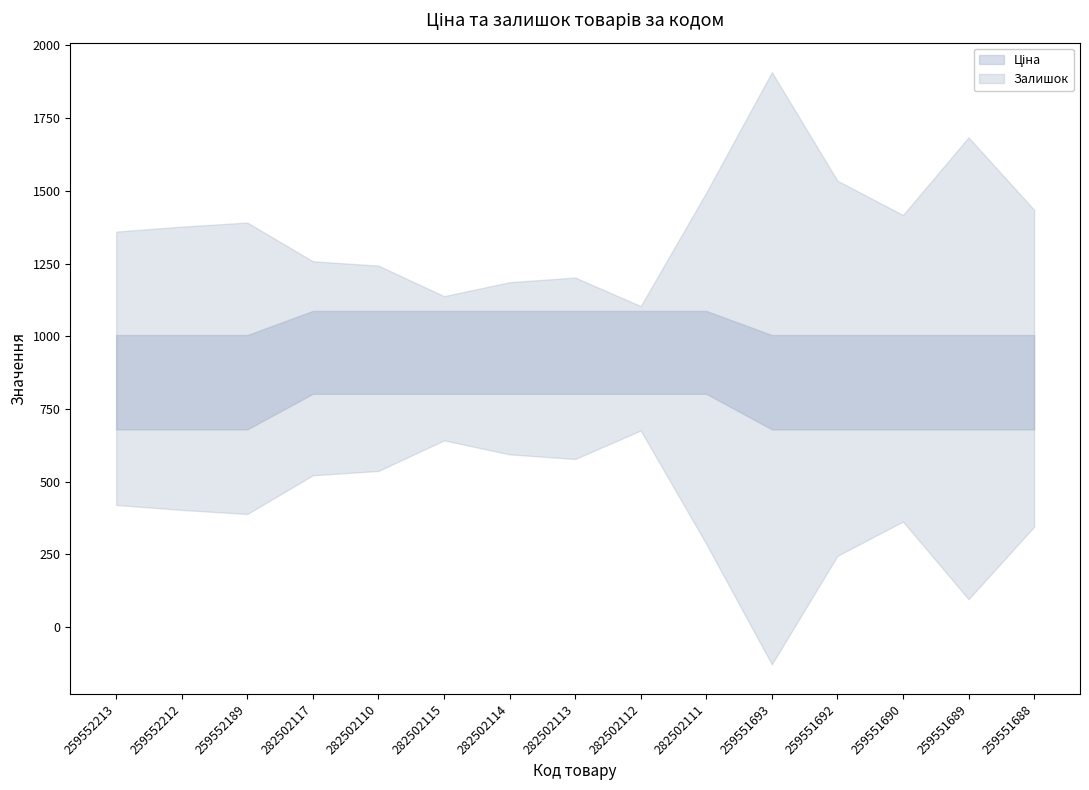

At which category does Залишок reach its first local peak?

259552189